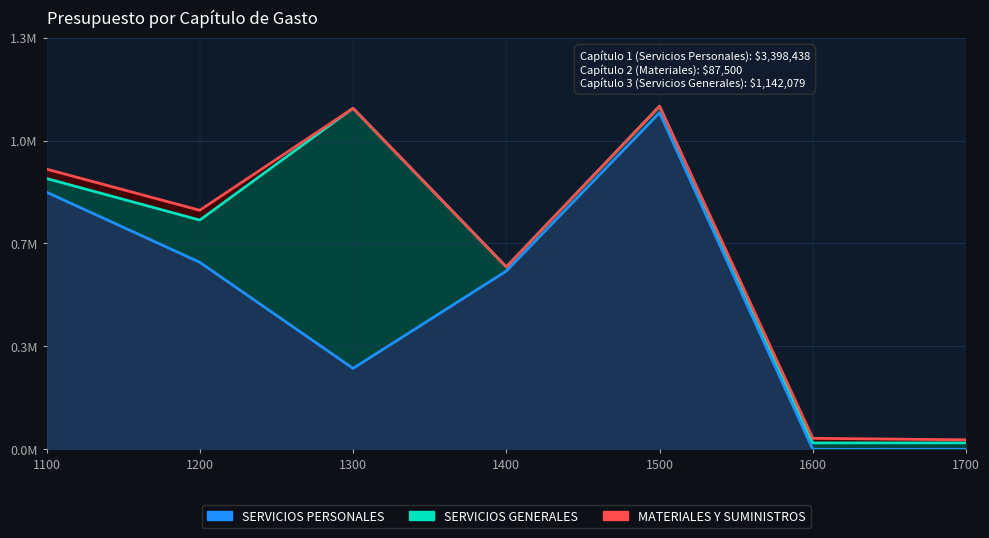

How many categories are shown in the chart?

7